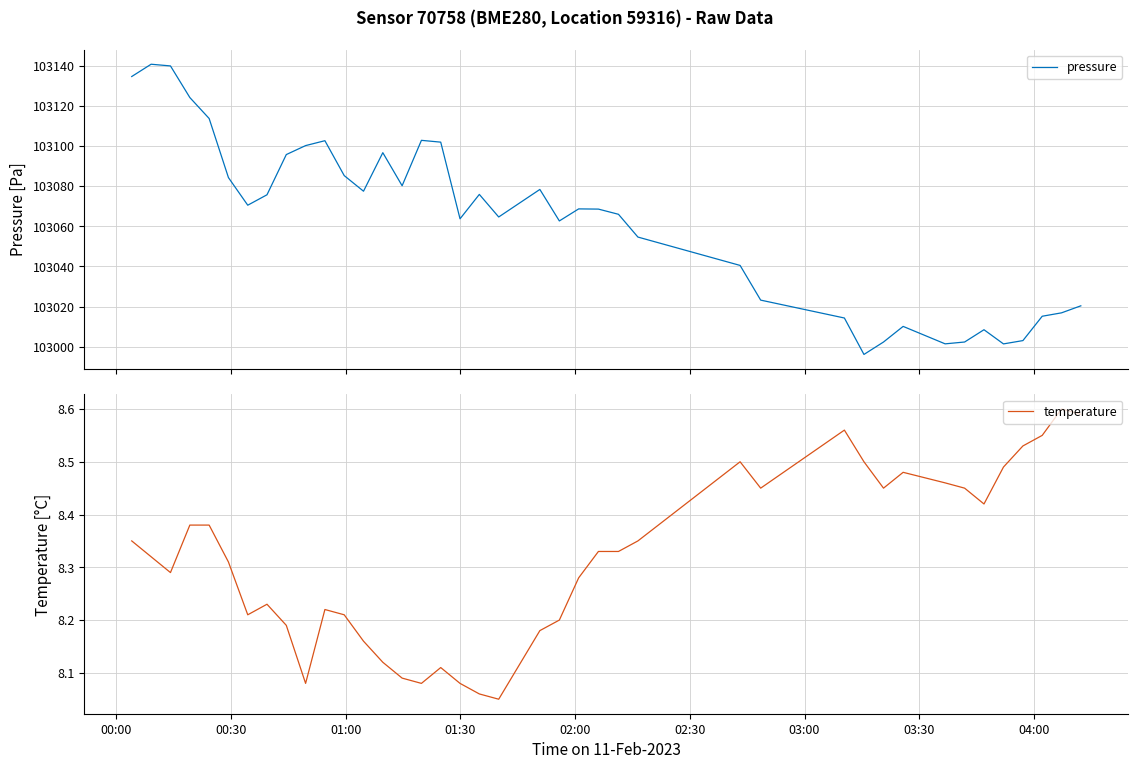

Does the chart have visible grid lines?

Yes